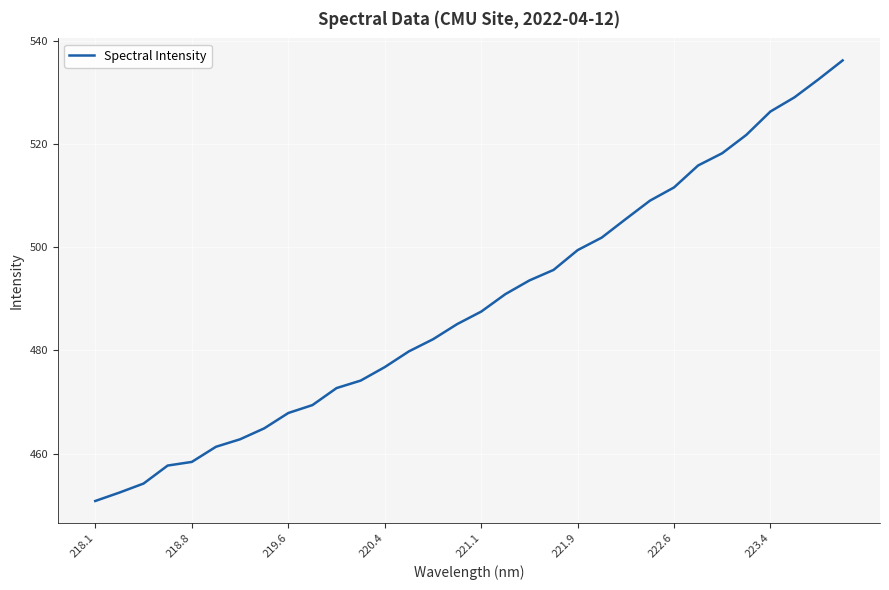

Reading left to right, what are all the values shown in this chart?

450.9	452.5	454.2	457.7	458.4	461.3	462.8	464.9	467.9	469.4	472.7	474.2	476.8	479.8	482.2	485.1	487.5	490.9	493.6	495.6	499.4	501.9	505.5	509.0	511.6	515.8	518.2	521.7	526.3	529.0	532.5	536.1